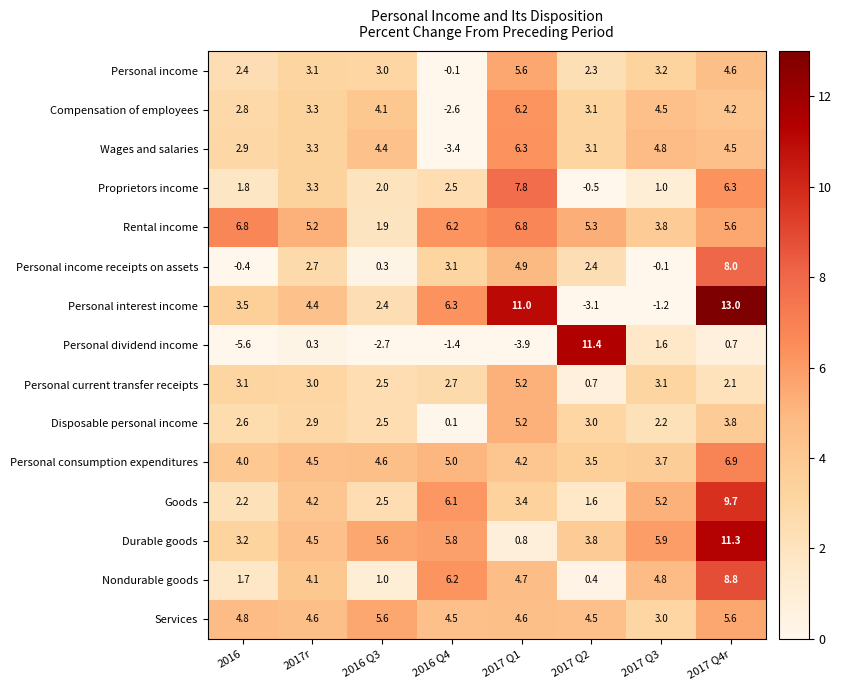

Which series changed the most between 2016 and 2016 Q4?

Wages and salaries